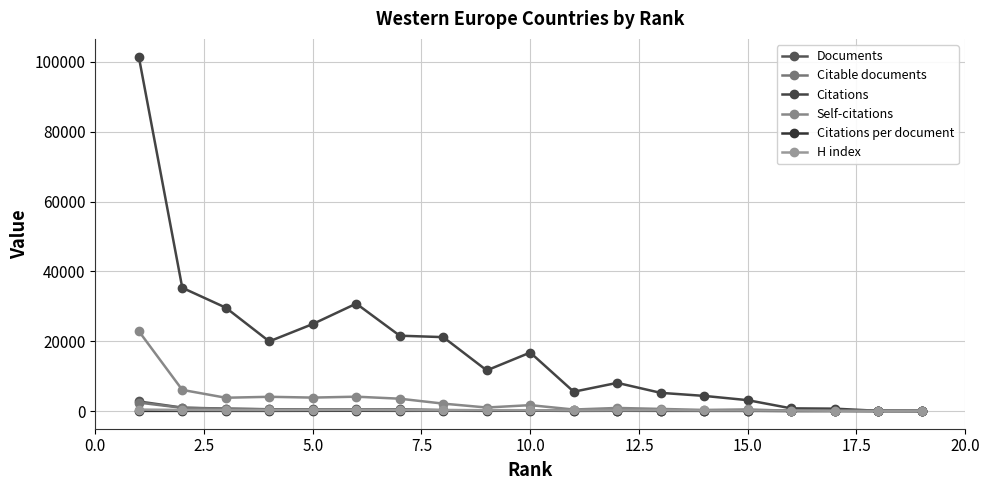

What is the maximum value shown in the chart?

101537.0